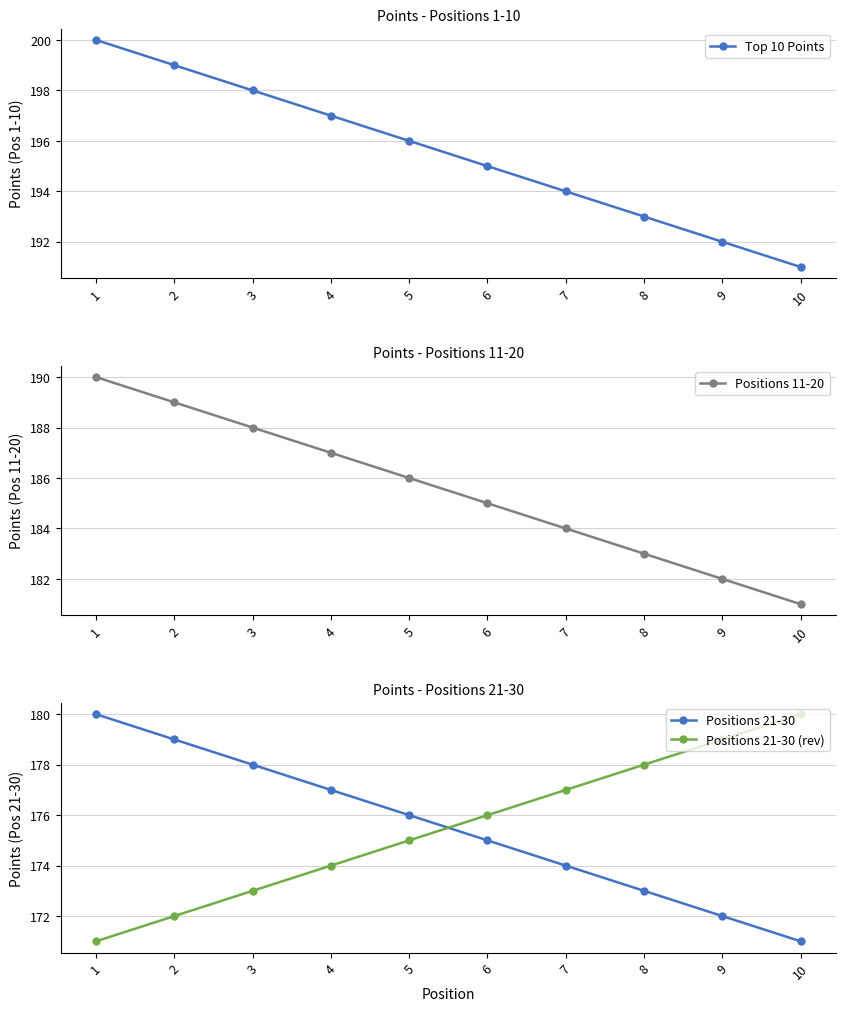

Reading left to right, list all the values displayed in this chart.

Top 10 Points: 1=200	2=199	3=198	4=197	5=196	6=195	7=194	8=193	9=192	10=191
Positions 11-20: 1=190	2=189	3=188	4=187	5=186	6=185	7=184	8=183	9=182	10=181
Positions 21-30: 1=180	2=179	3=178	4=177	5=176	6=175	7=174	8=173	9=172	10=171
Positions 21-30 (rev): 1=171	2=172	3=173	4=174	5=175	6=176	7=177	8=178	9=179	10=180